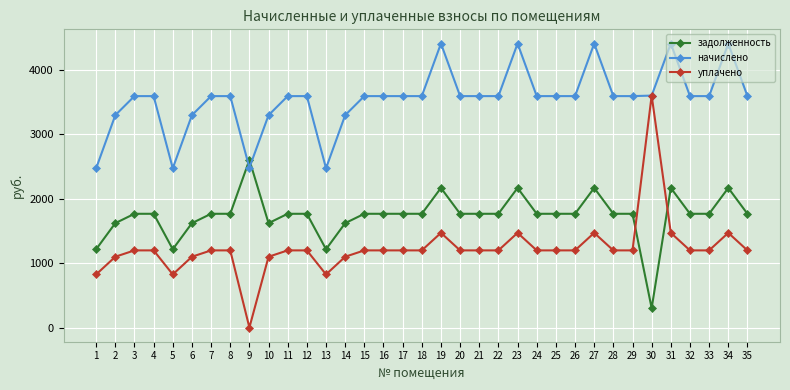

What is the sum of all задолженность values?

60872.3